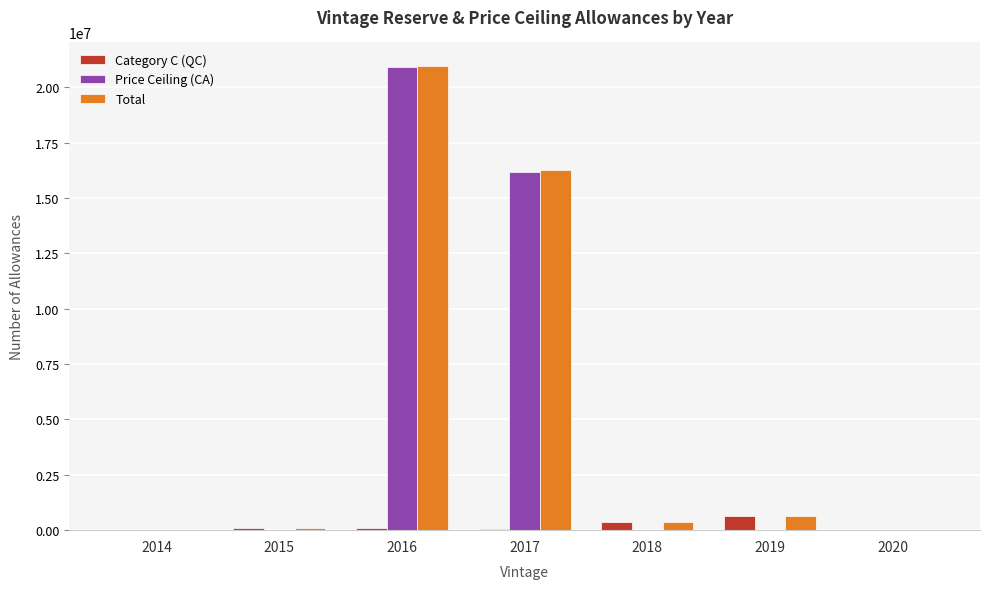

What is the greatest value displayed?

20971641